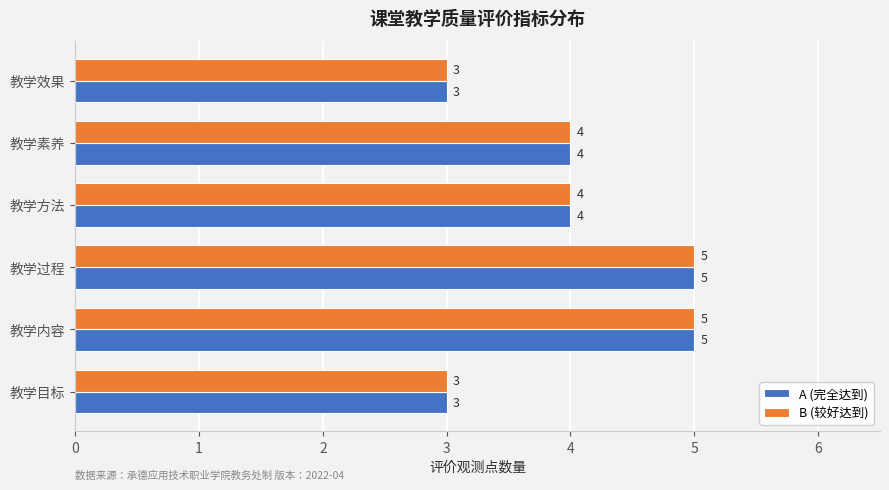

How many data points in A (完全达到) are less than 4?

2